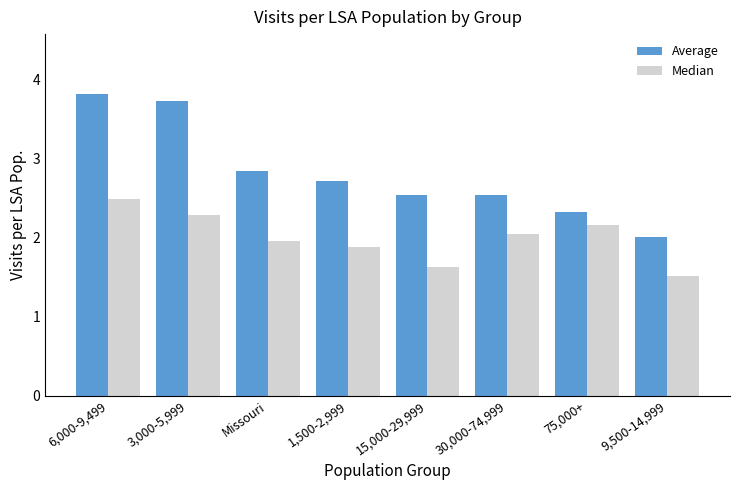

Which series has the largest total across all categories?

Average